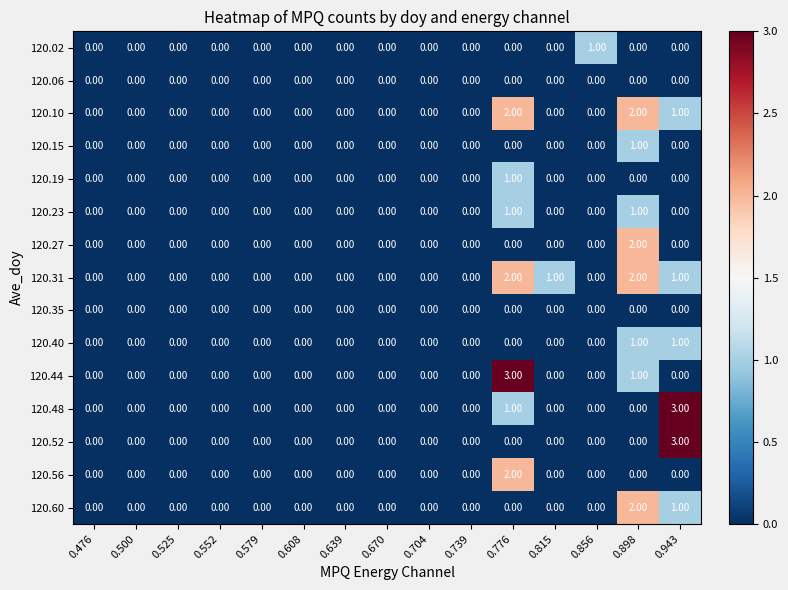

Count the number of categories in the chart.

15